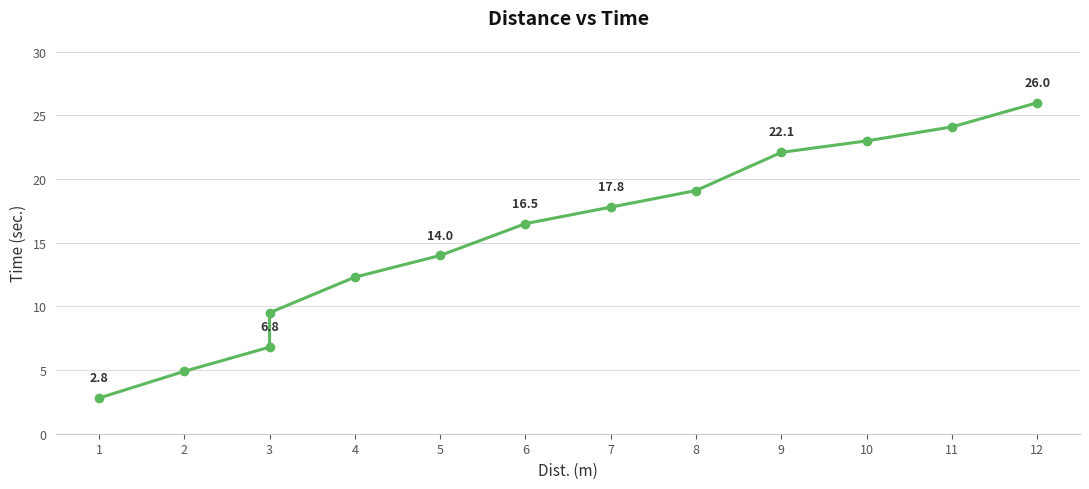

Read the value at 12.

26.0